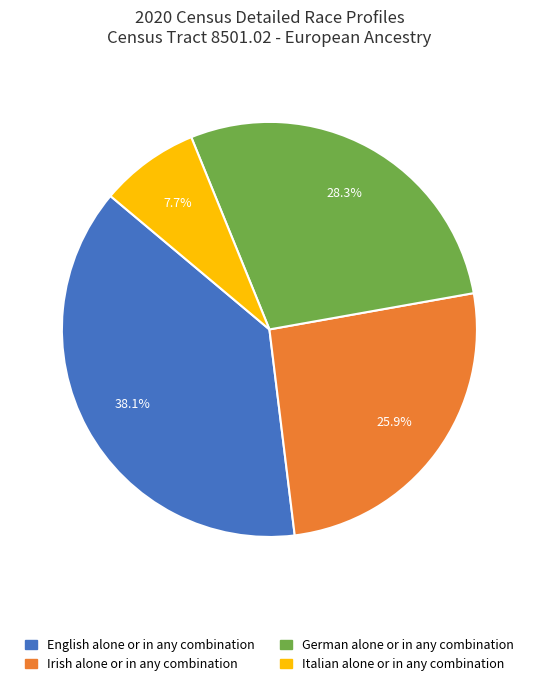

Is there a majority slice in this chart?

No